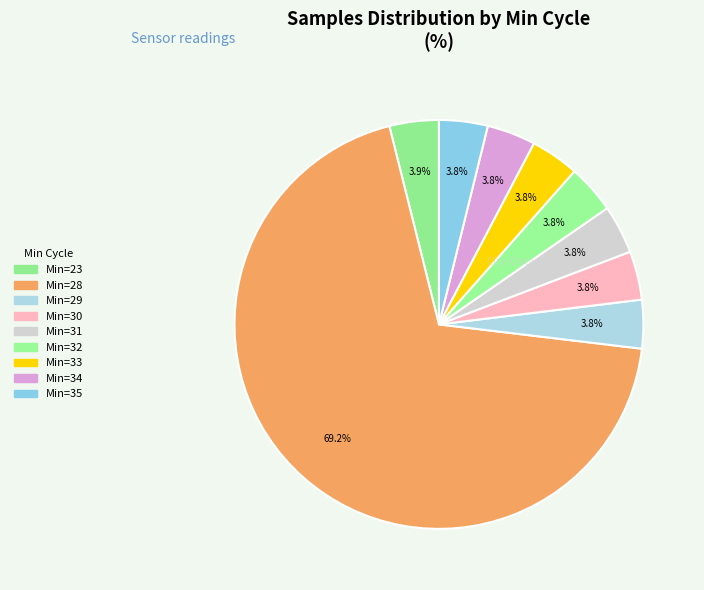

Which category has the smallest portion of the pie?

29